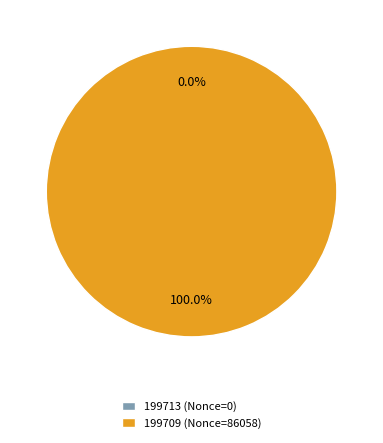

Rank the categories by value from lowest to highest.

199713, 199709